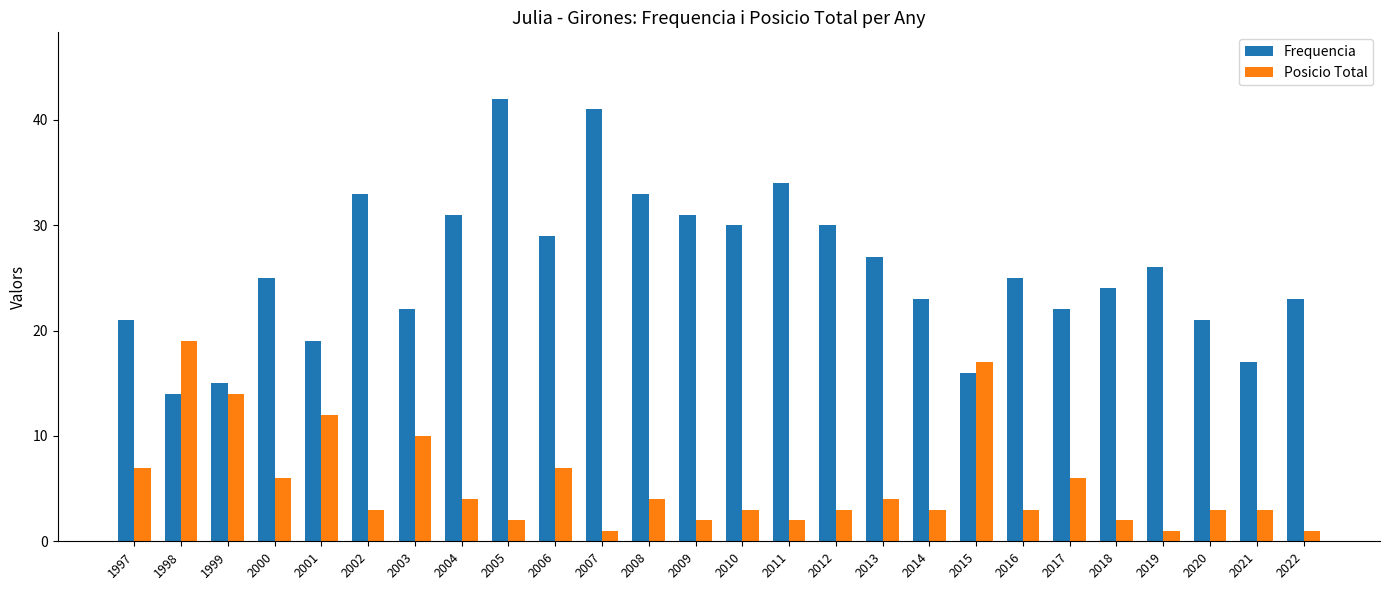

What is the difference between the highest and lowest values at 2017?

16